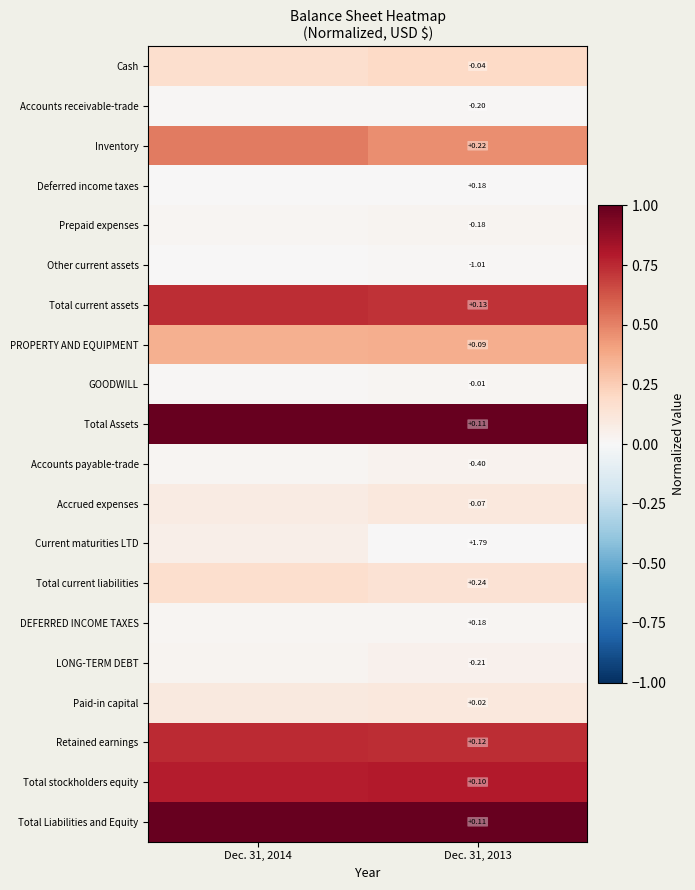

Rank the categories by Cash value from lowest to highest.

Dec. 31, 2014, Dec. 31, 2013